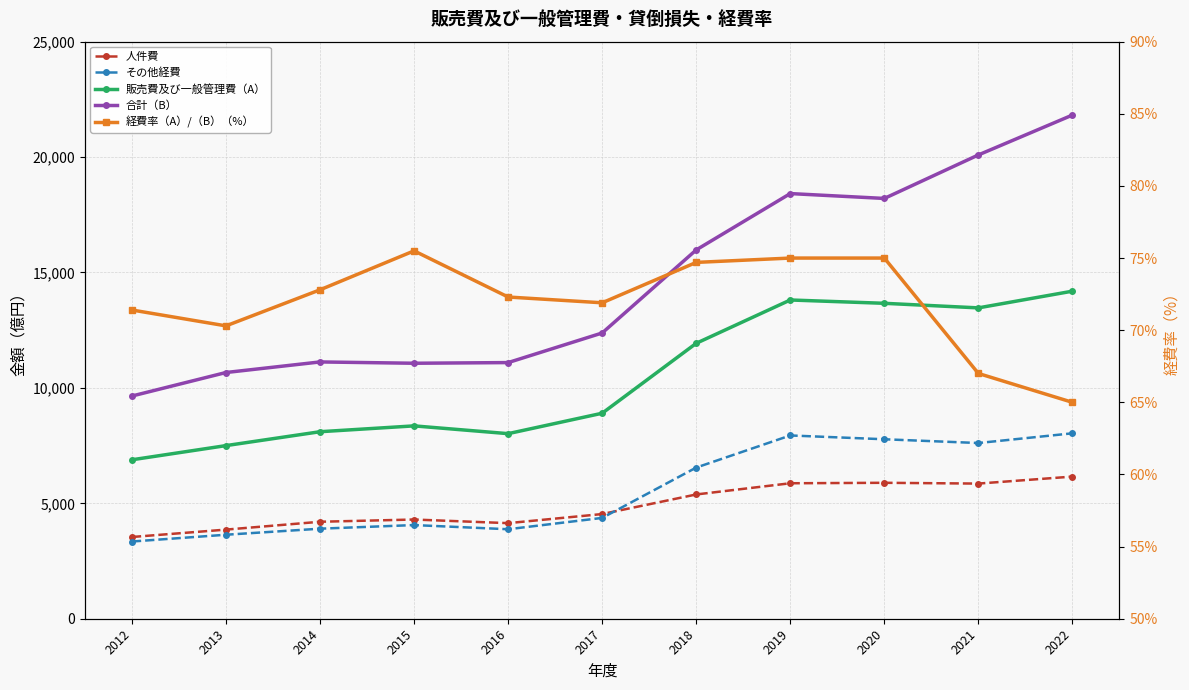

List the series in order of their peak value, highest first.

合計（B）, 販売費及び一般管理費（A）, その他経費, 人件費, 経費率（A）/（B）（%）